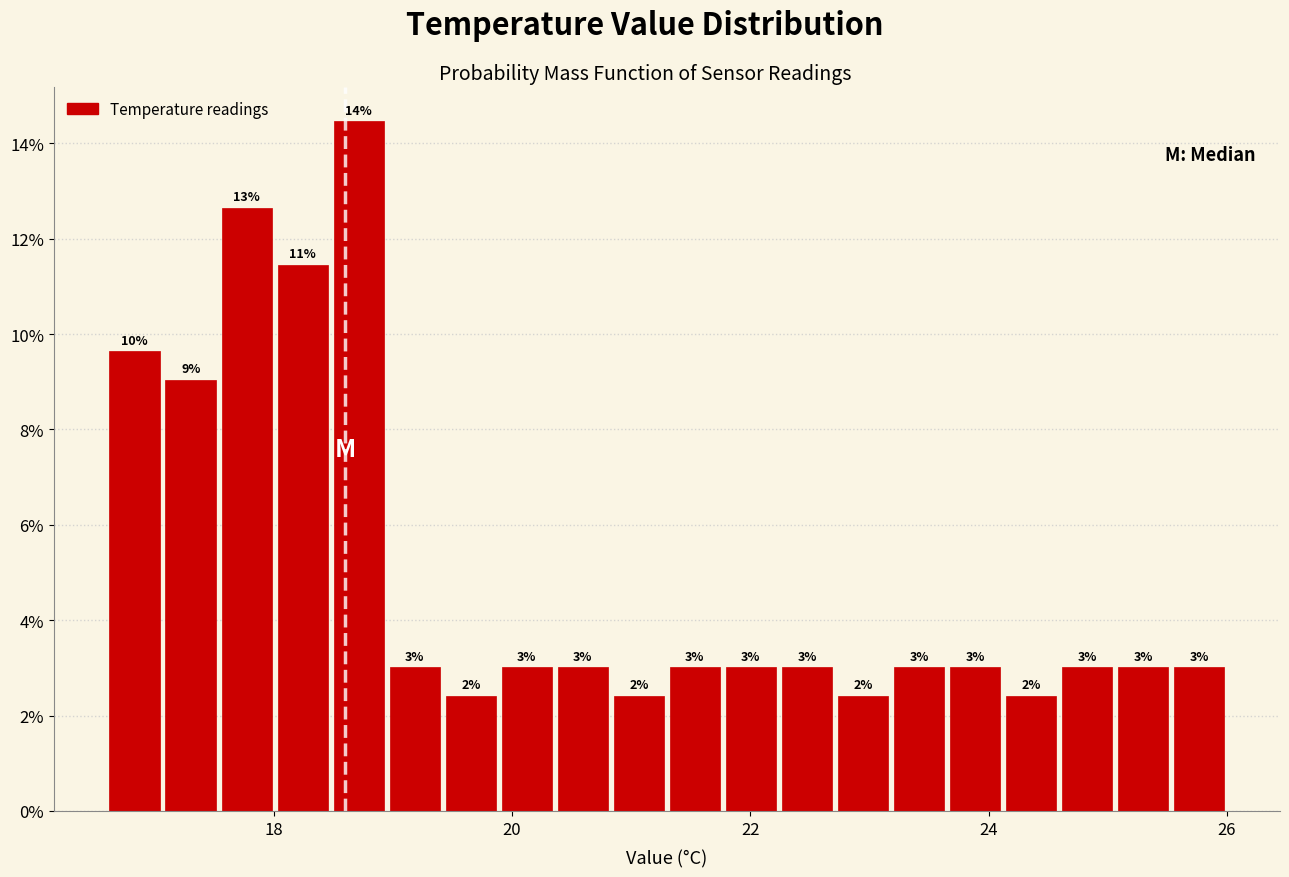

Read against the x-axis, roughly where is the centre of the tallest bar?

18.8